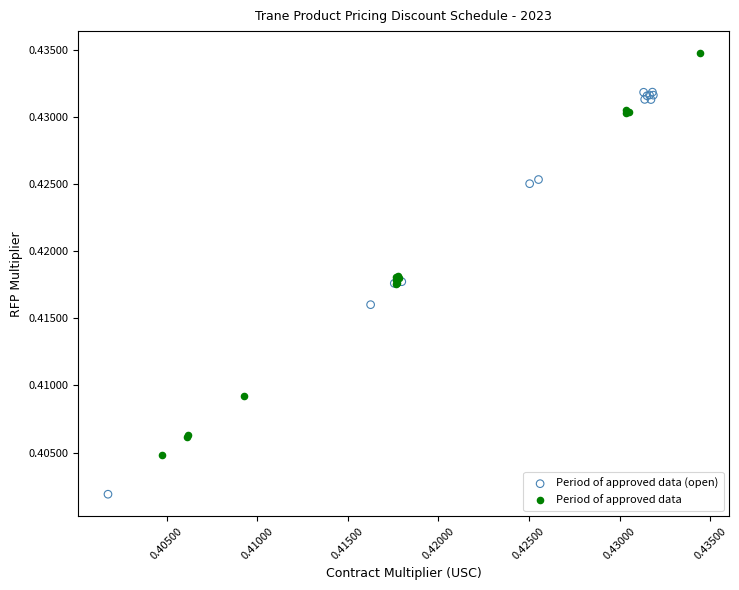

Which series contains the lowest Y value?

Period of approved data (open)